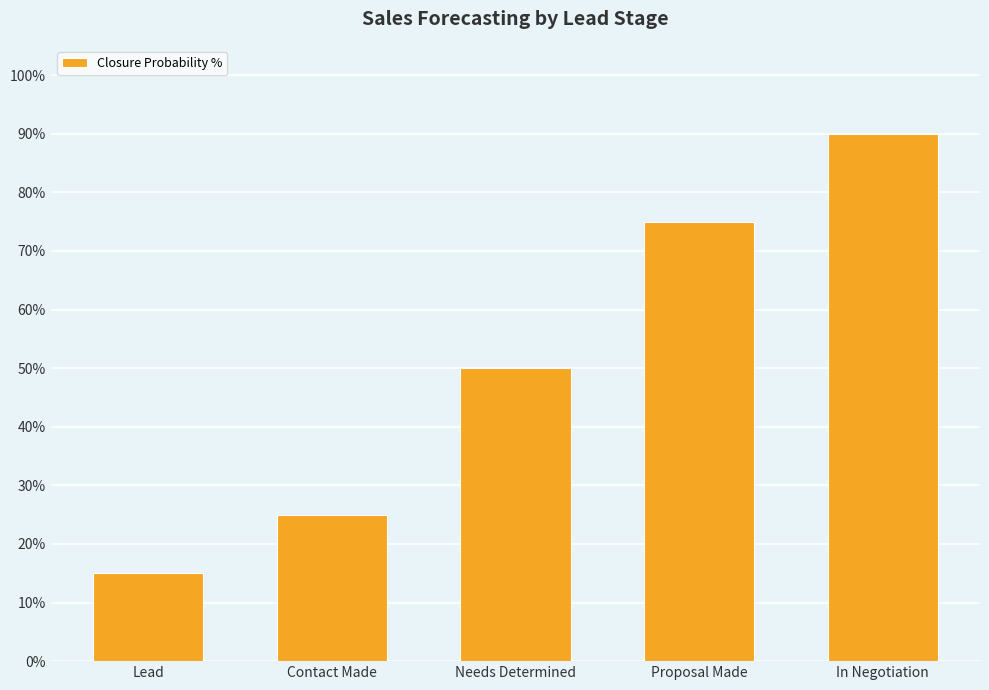

Reading left to right, what are all the values shown in this chart?

0.1	0.2	0.5	0.8	0.9